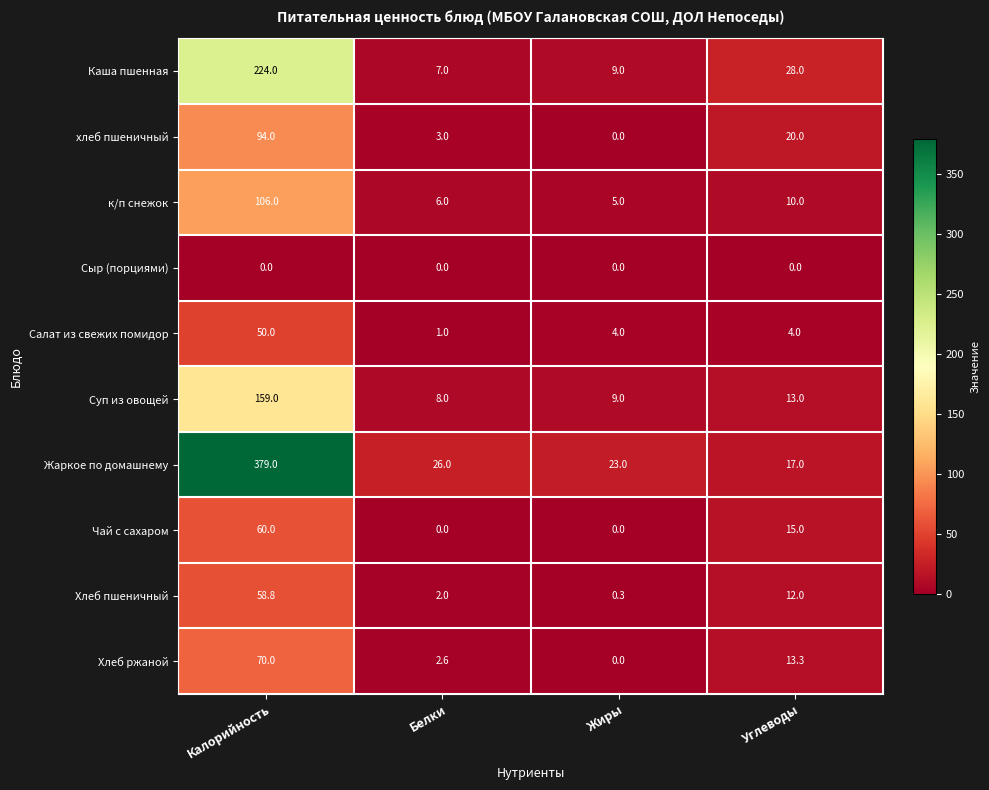

List the series in order of their peak value, lowest first.

Сыр (порциями), Салат из свежих помидор, Хлеб пшеничный, Чай с сахаром, Хлеб ржаной, хлеб пшеничный, к/п снежок, Суп из овощей, Каша пшенная, Жаркое по домашнему